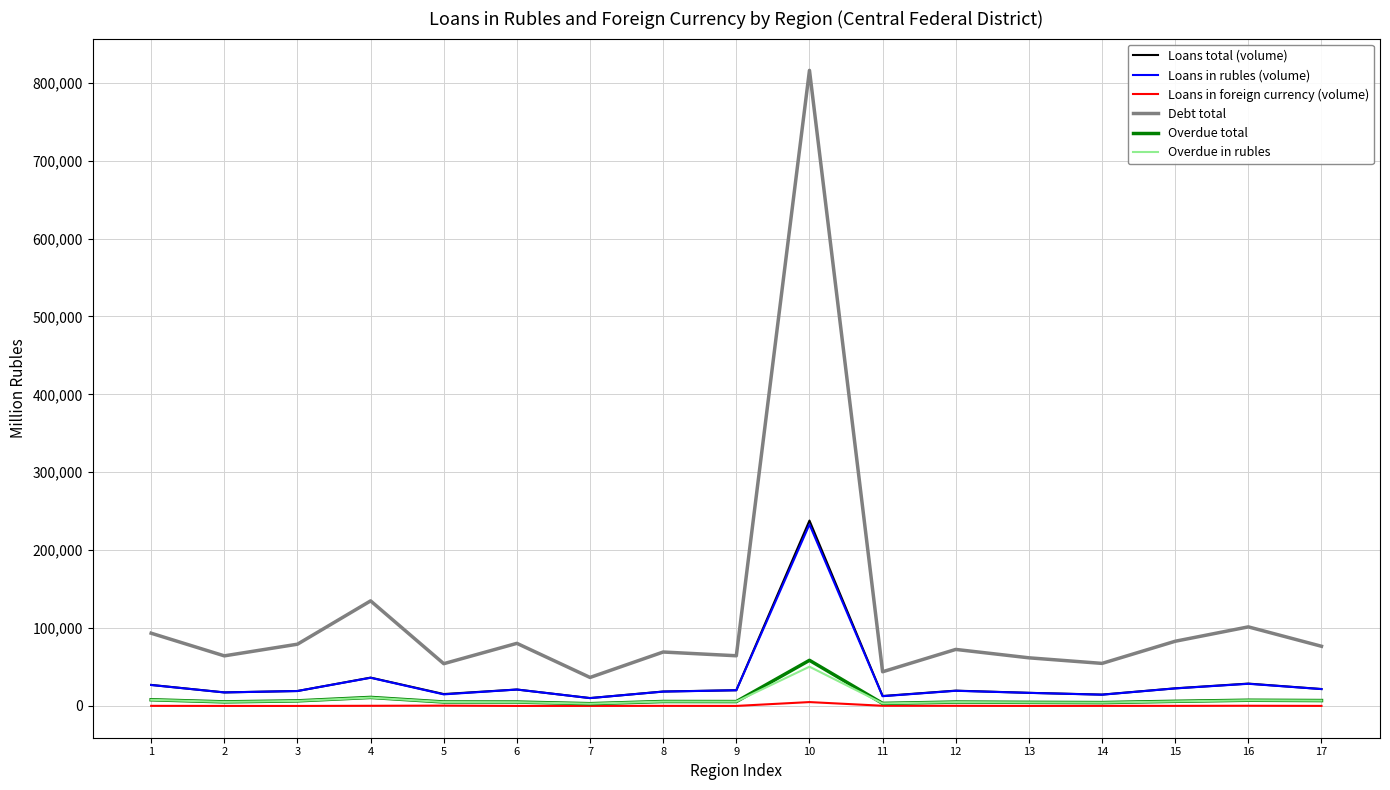

What is the total value across all series at 6?

132433